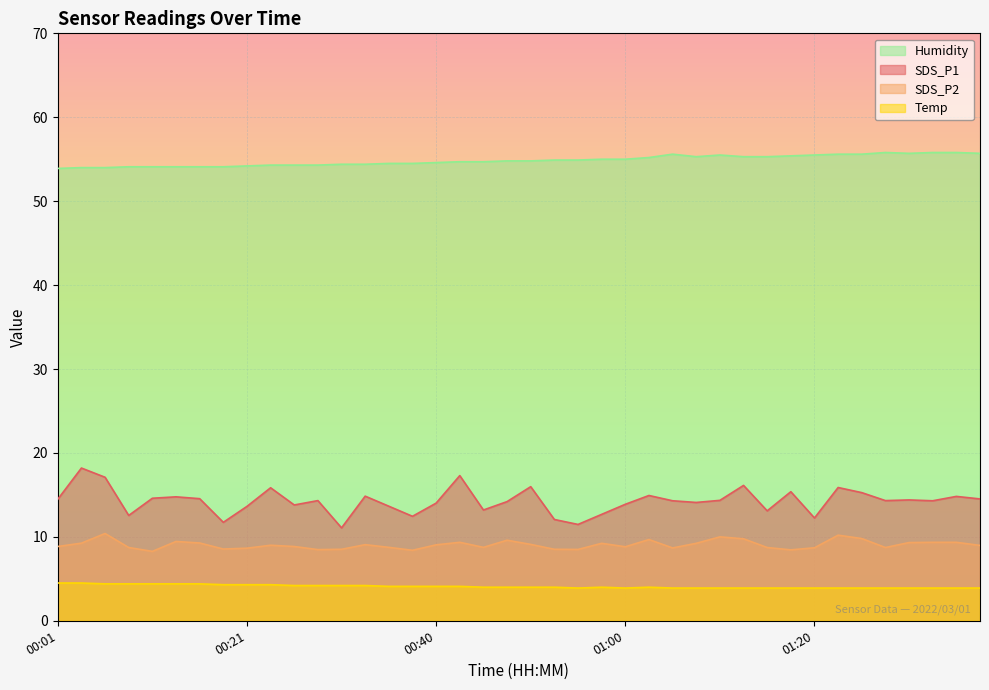

Which series has the largest range (max minus min)?

SDS_P1